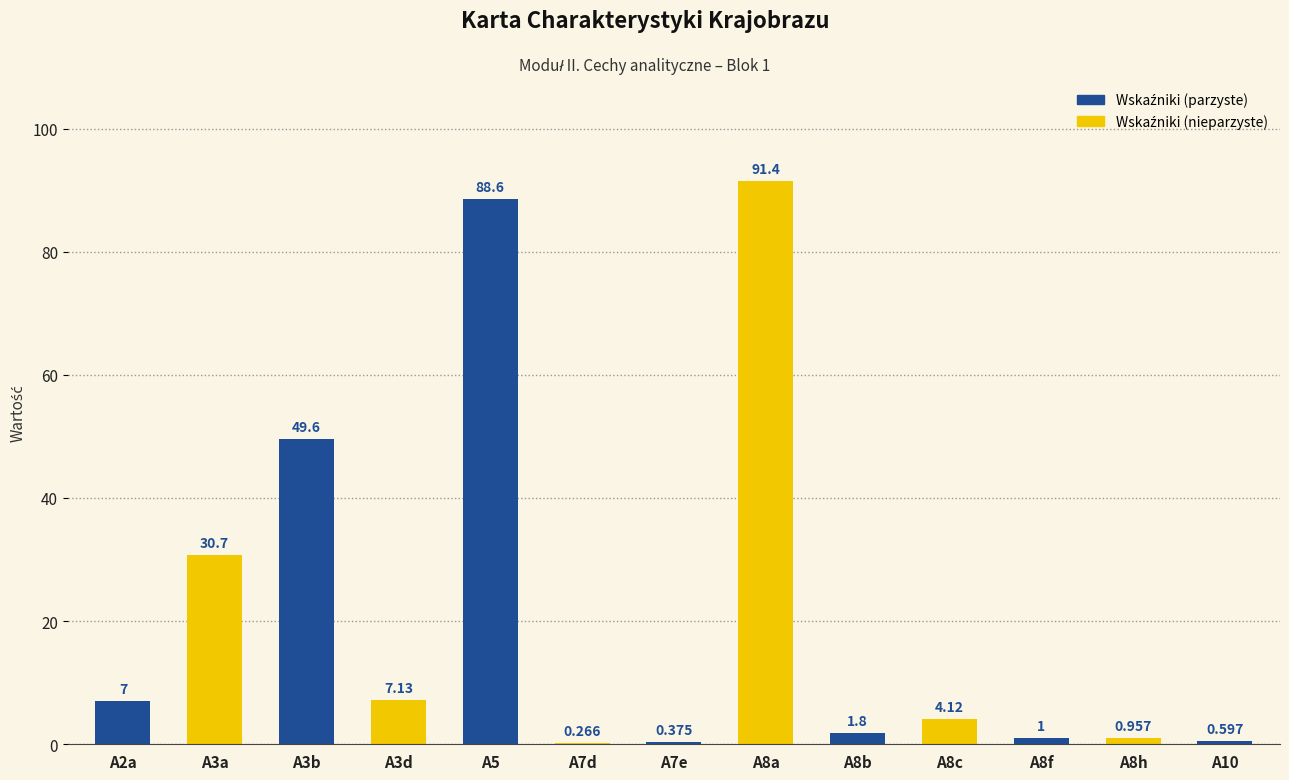

What is the change in value from A8b to A8f?

-0.8